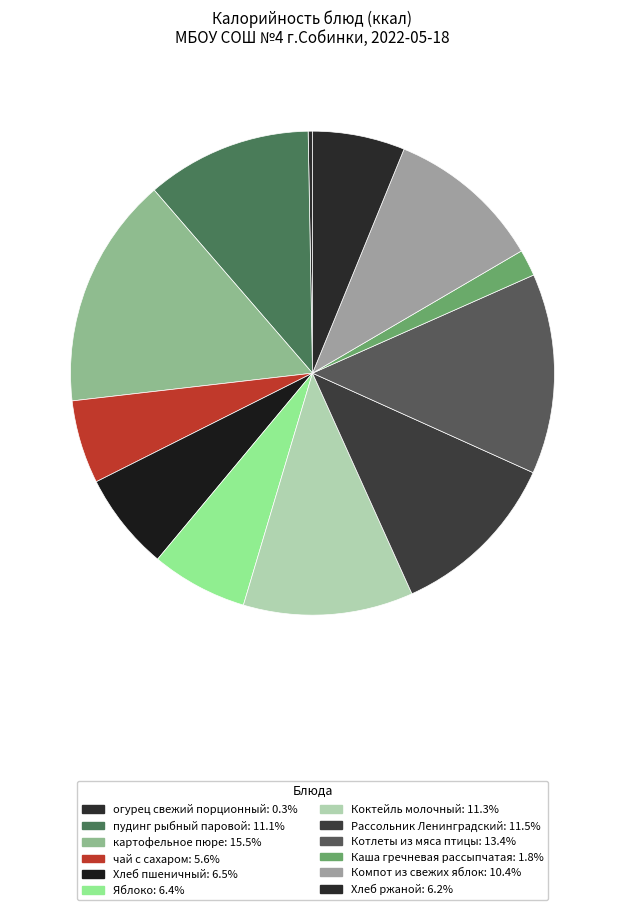

Count the number of slices in the pie.

12